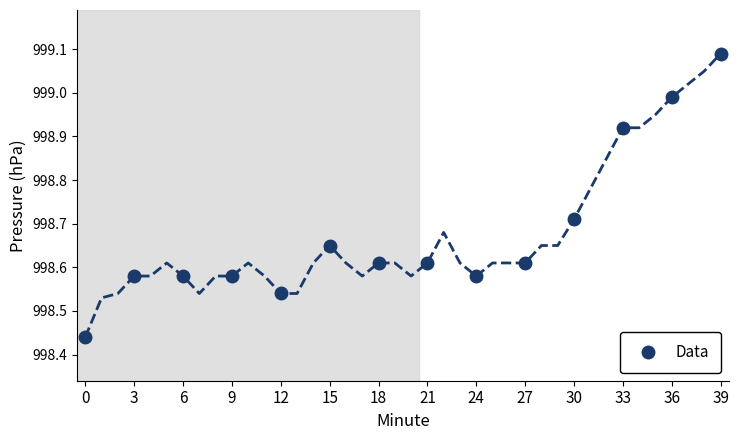

The chart shows a value of 998.9 at 33. True or false?

True